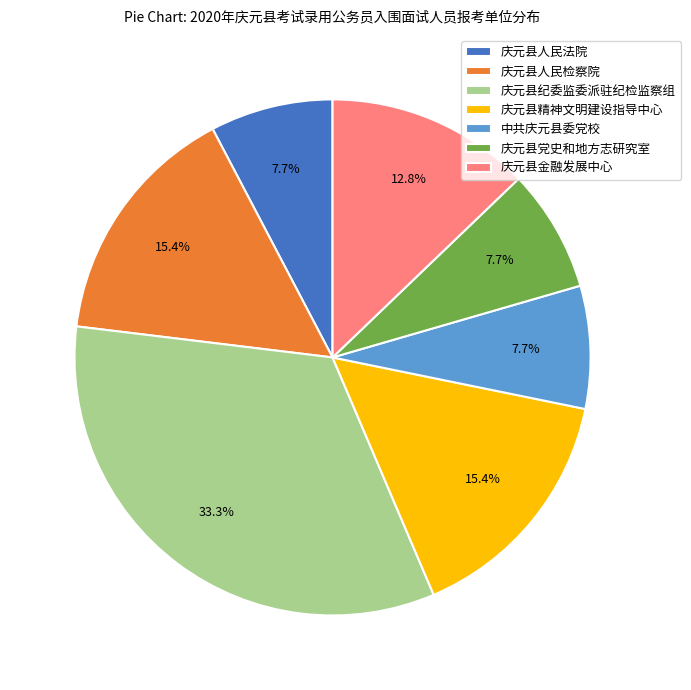

Which category has the biggest portion of the pie?

庆元县纪委监委派驻纪检监察组